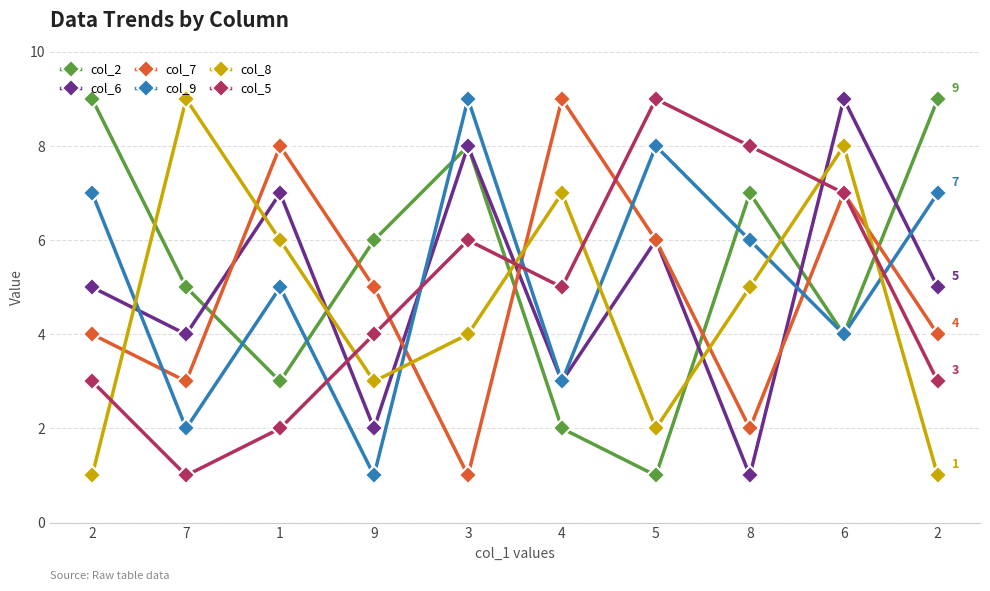

Is this an area chart (filled region under the line)?

No